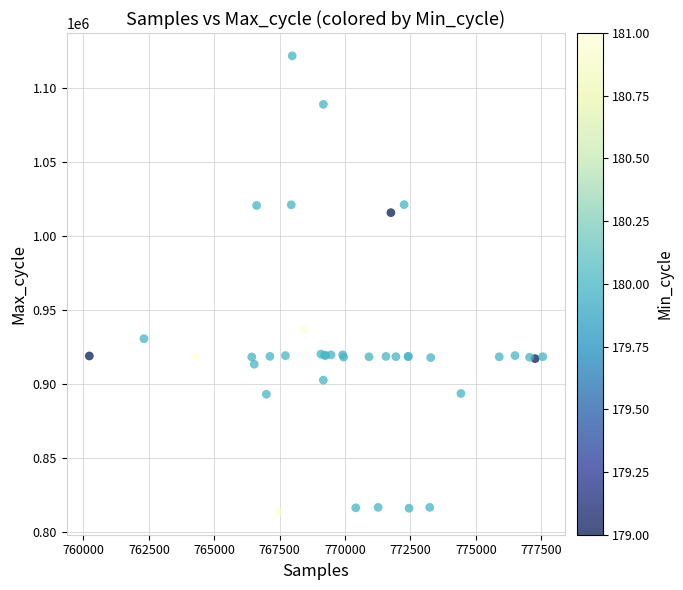

What Y value in the scatter plot is closest to 967774?

936599